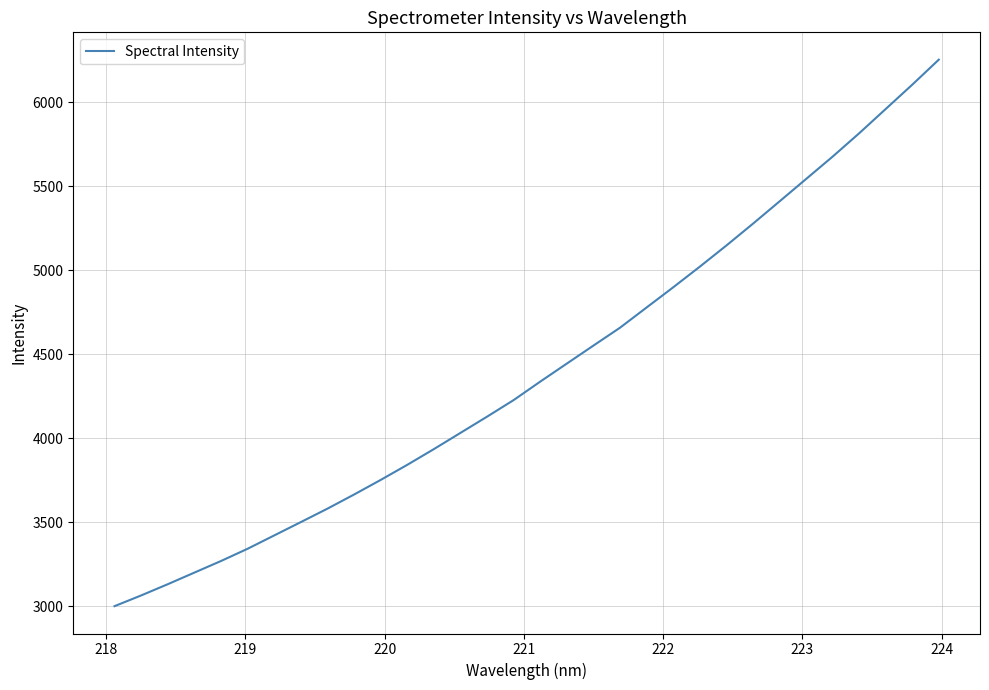

What is the maximum value shown in the chart?

6253.7